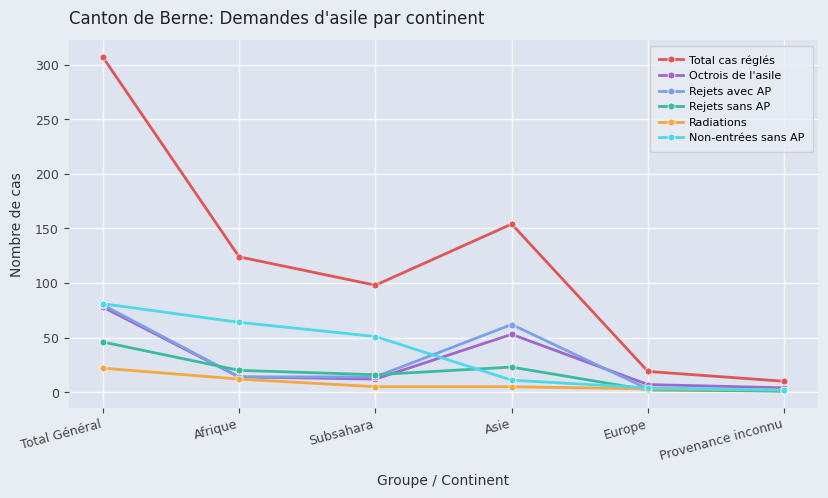

What is the difference between the maximum and second lowest values in the Octrois de l'asile series?

71